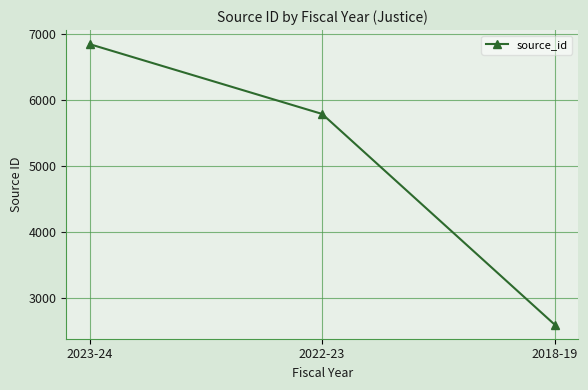

Reading left to right, extract all data points from this chart.

6854	5794	2596